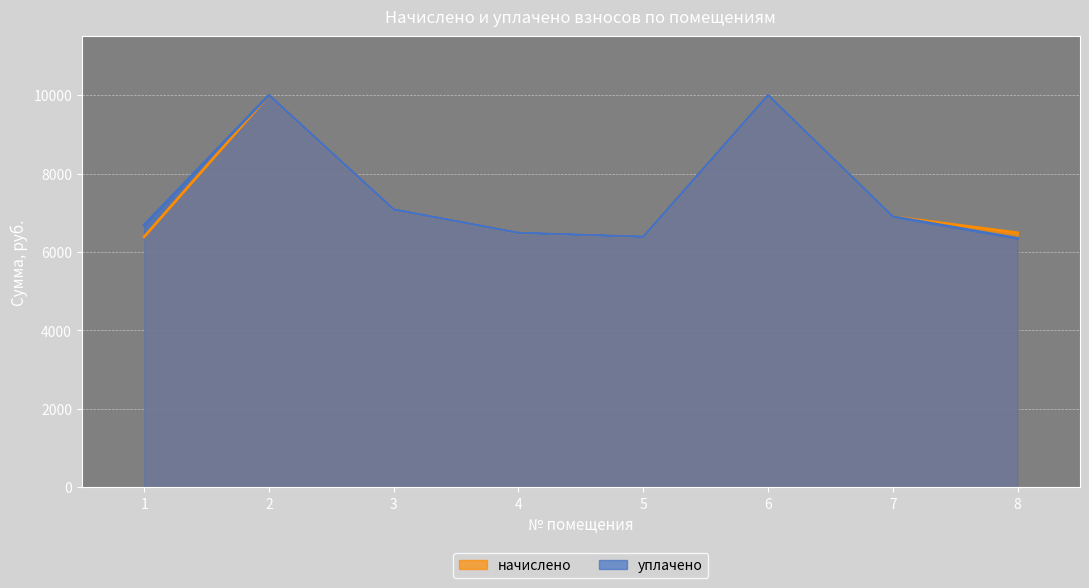

Rank the series by their maximum value, from lowest to highest.

начислено, уплачено